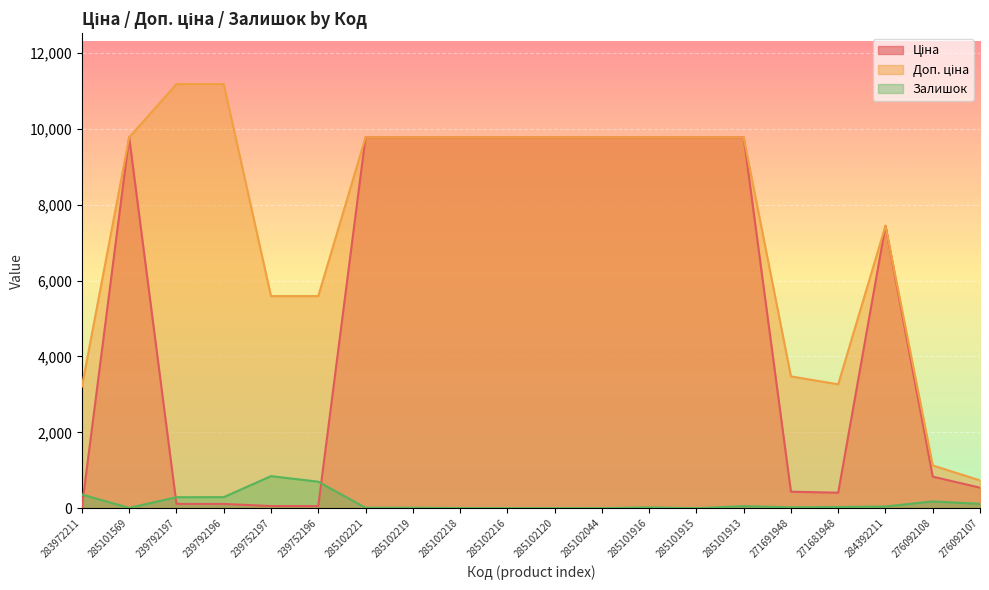

True or false: Доп. ціна and Ціна intersect in this chart.

False